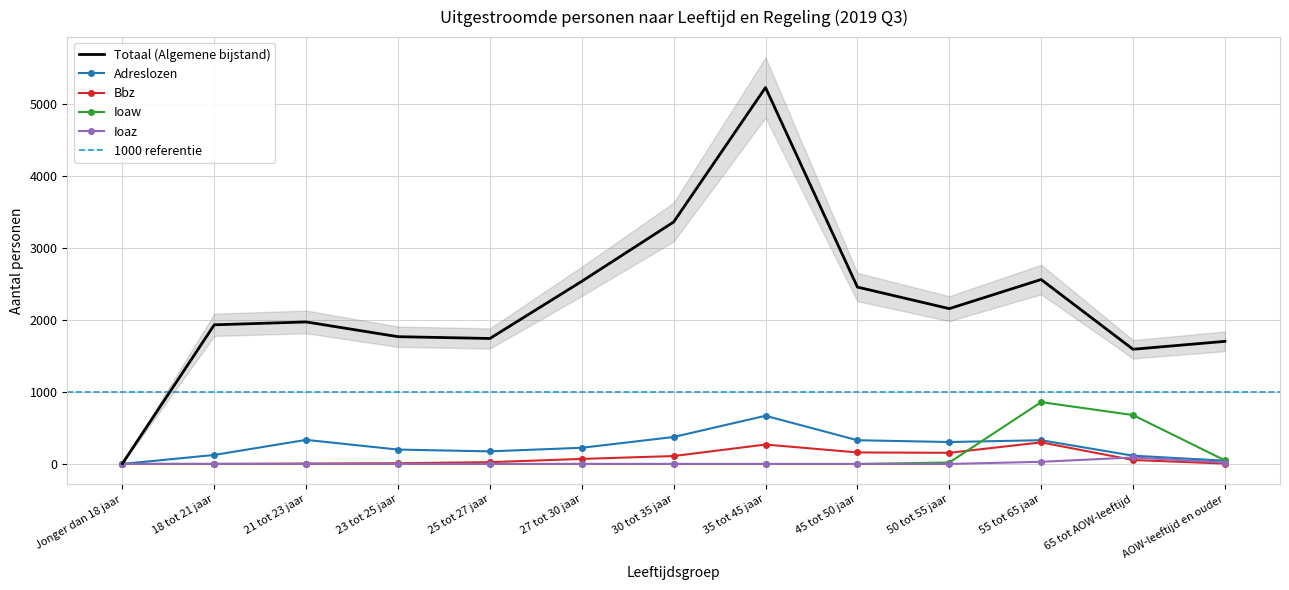

How many values in the Totaal (Algemene bijstand) series exceed 1975?

6